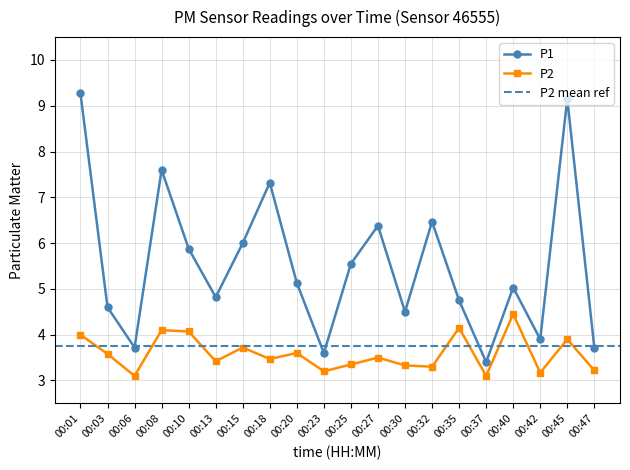

What is the value of the P1 point at the 7th from the left?

6.0